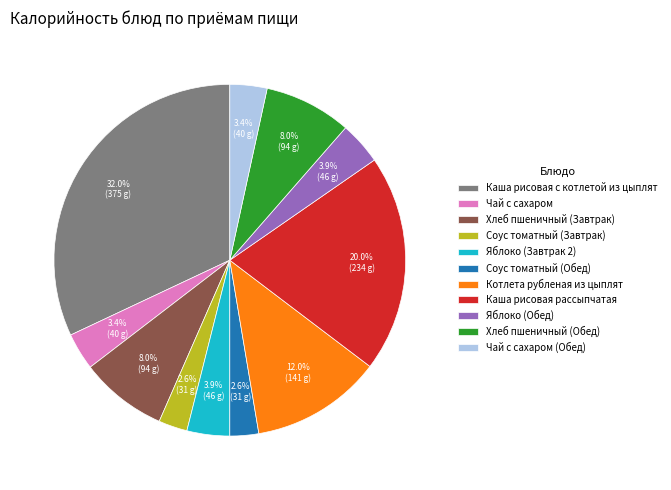

Is there a majority slice in this chart?

No